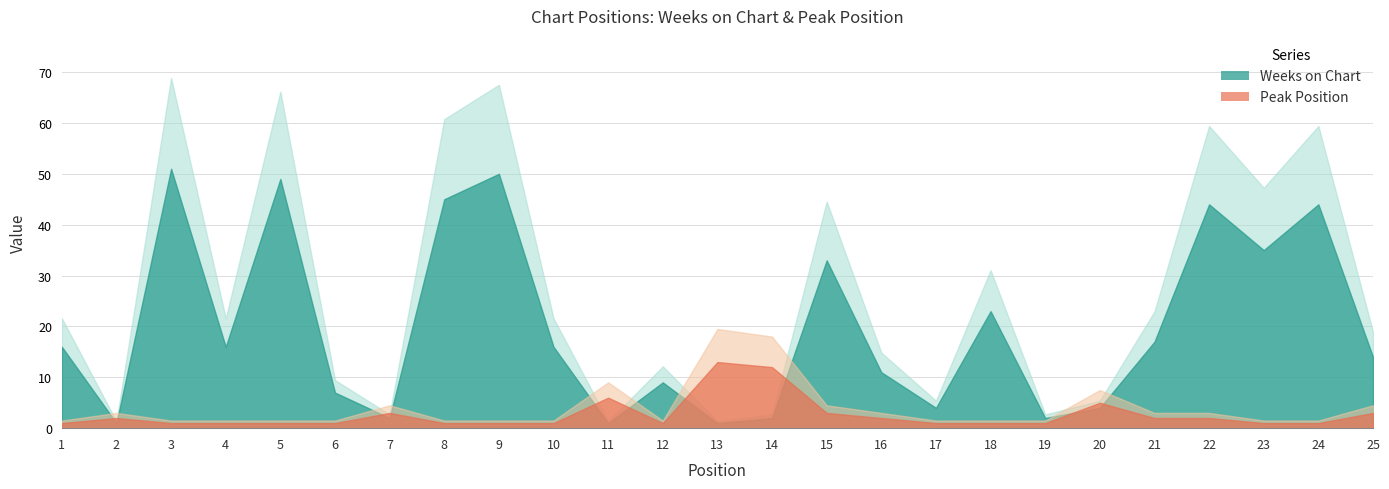

Rank the series at 6 from lowest to highest value.

Peak Position, Weeks on Chart